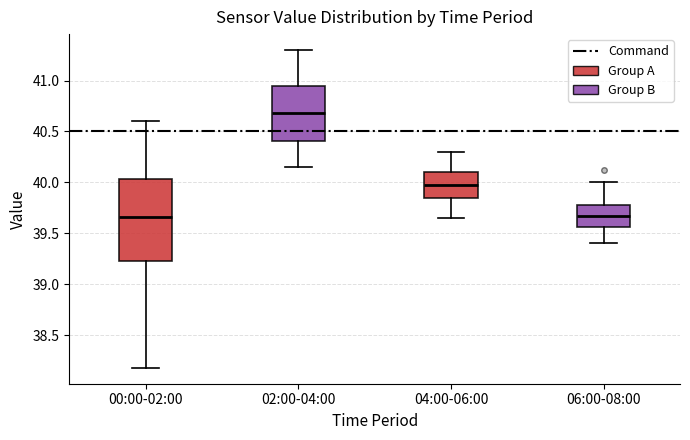

Where is the lower edge of the box for 00:00-02:00 on the y-axis? The values are not printed on the chart, so give them approximately, as read against the axis.

39.25